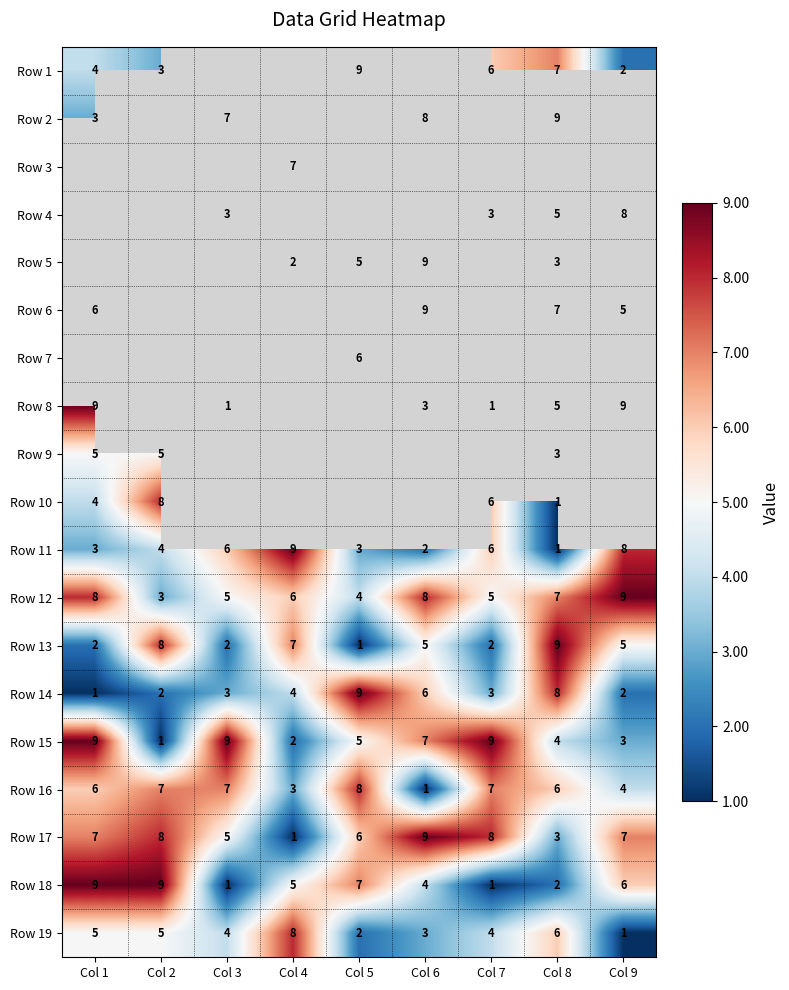

At which label is Row 14 closest to 5?

Col 4